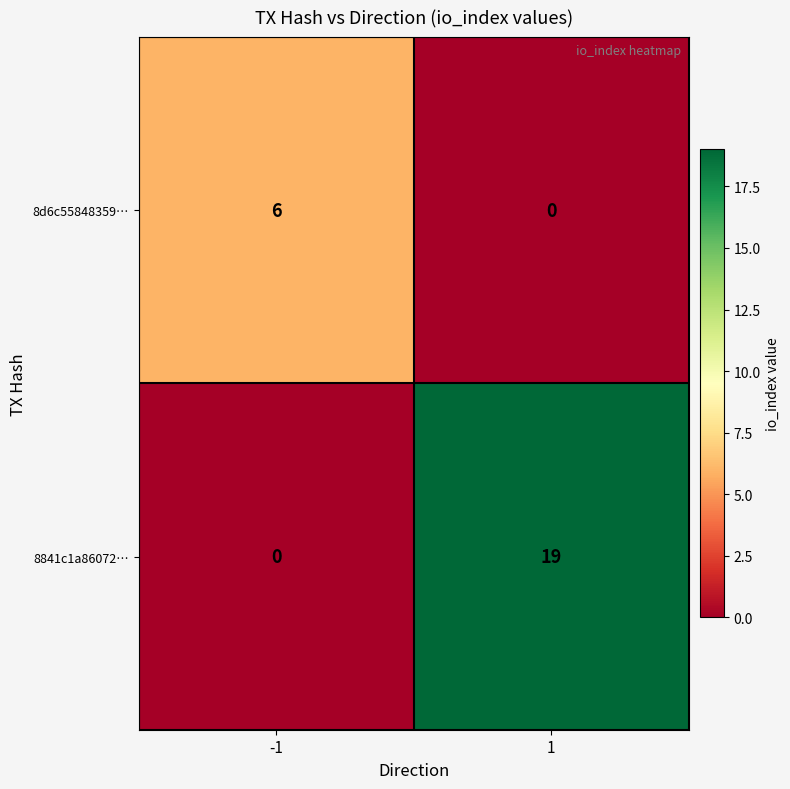

Which series changed the most between -1 and 1?

8841c1a86072…